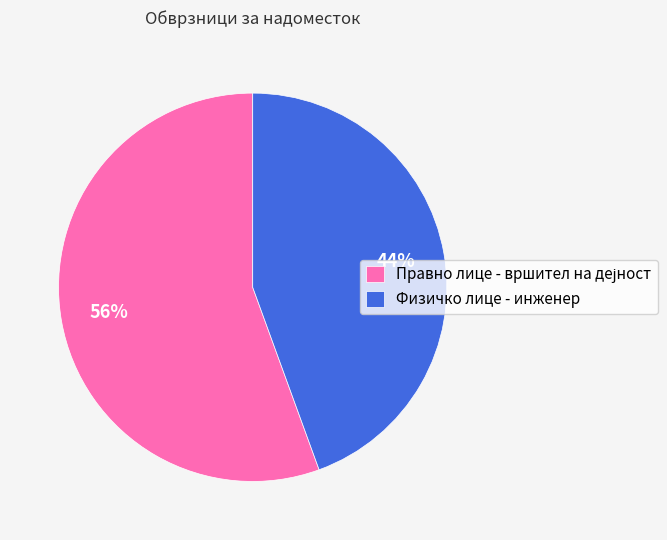

To the nearest percent, what is the average slice percentage?

50%